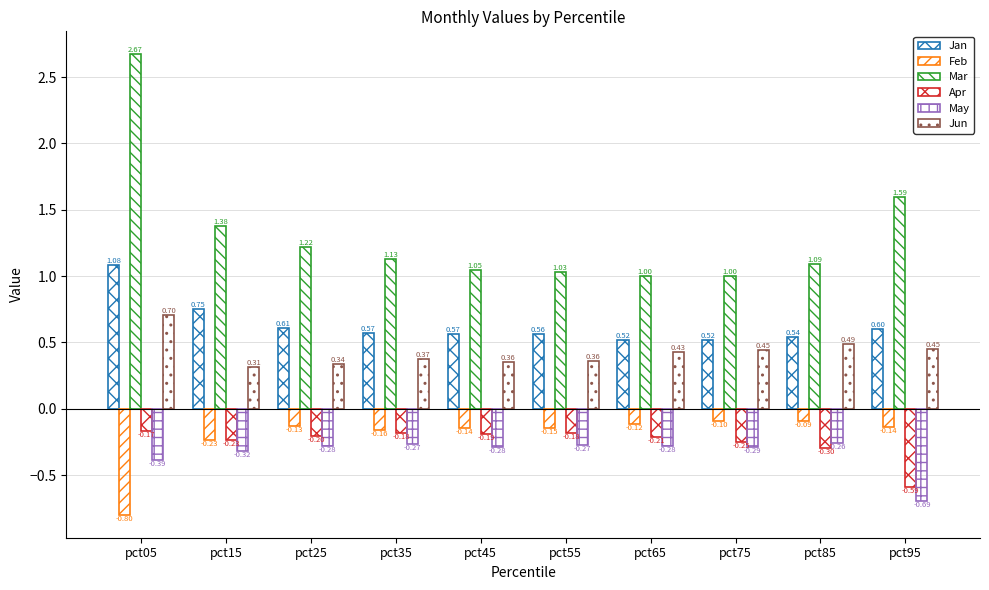

Read the Jun value at pct75.

0.4